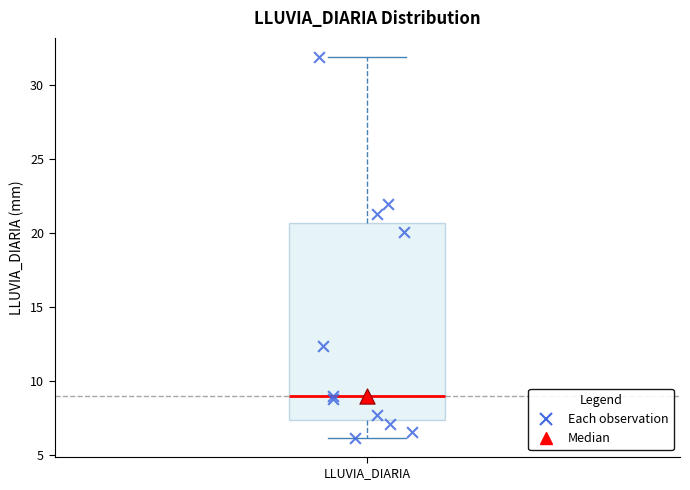

Read this box plot against the y-axis: the position of the median line, the range covered by the box, and the ends of both whiskers. The values are not printed on the chart, so give them approximately, as read against the axis.

median 9.0, box 7.5 to 20.5, whiskers 6.0 to 32.0